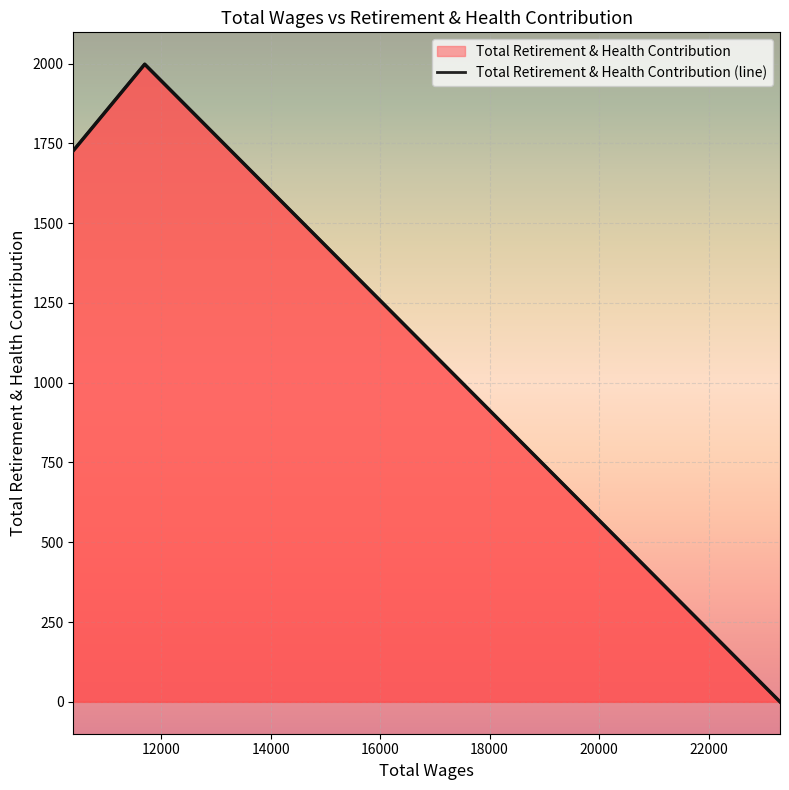

What is the change in value from 23305.0 to 10394.0?

+1727